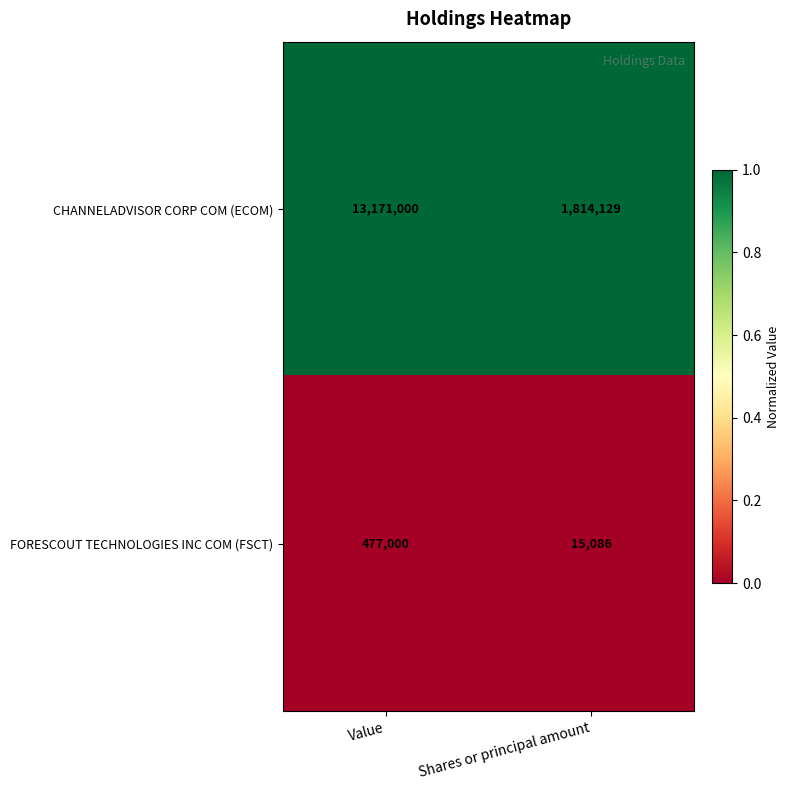

Rank the series at Value from lowest to highest value.

FORESCOUT TECHNOLOGIES INC COM (FSCT), CHANNELADVISOR CORP COM (ECOM)